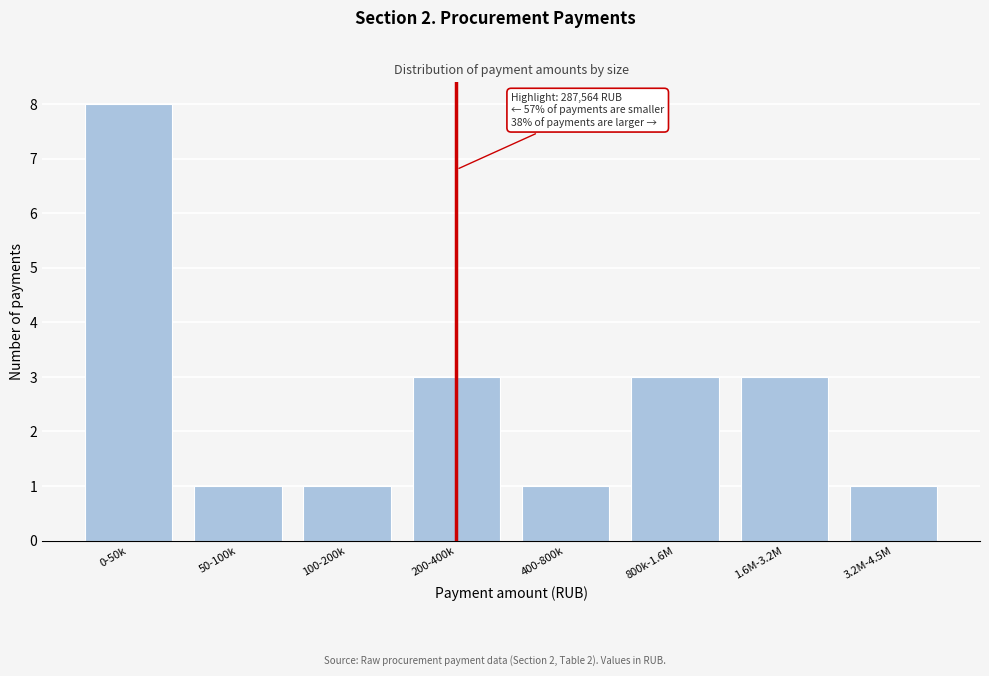

Reading left to right, list all the values displayed in this chart.

8	1	1	3	1	3	3	1